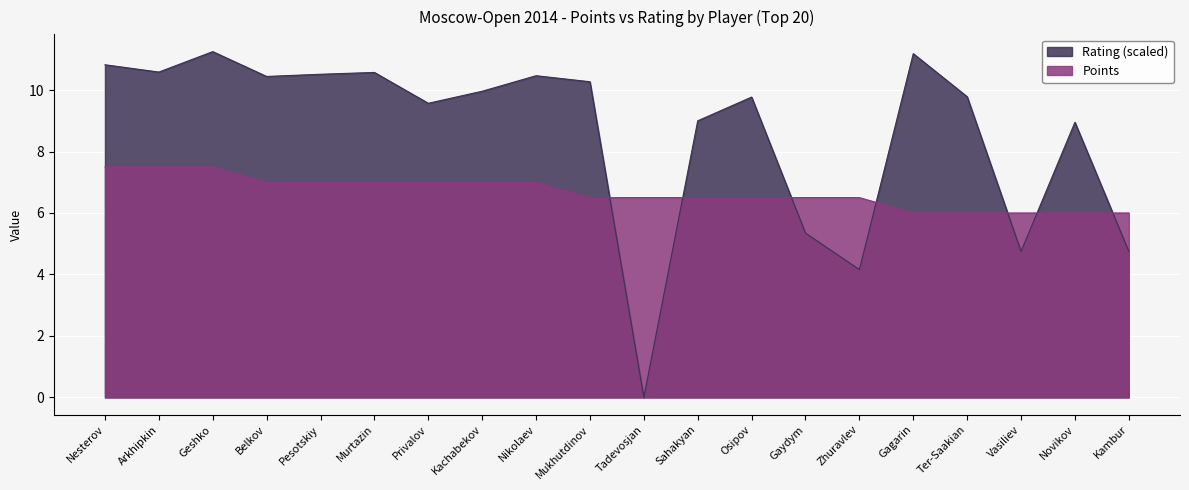

The value of Points at Novikov is 10.6. True or false?

False